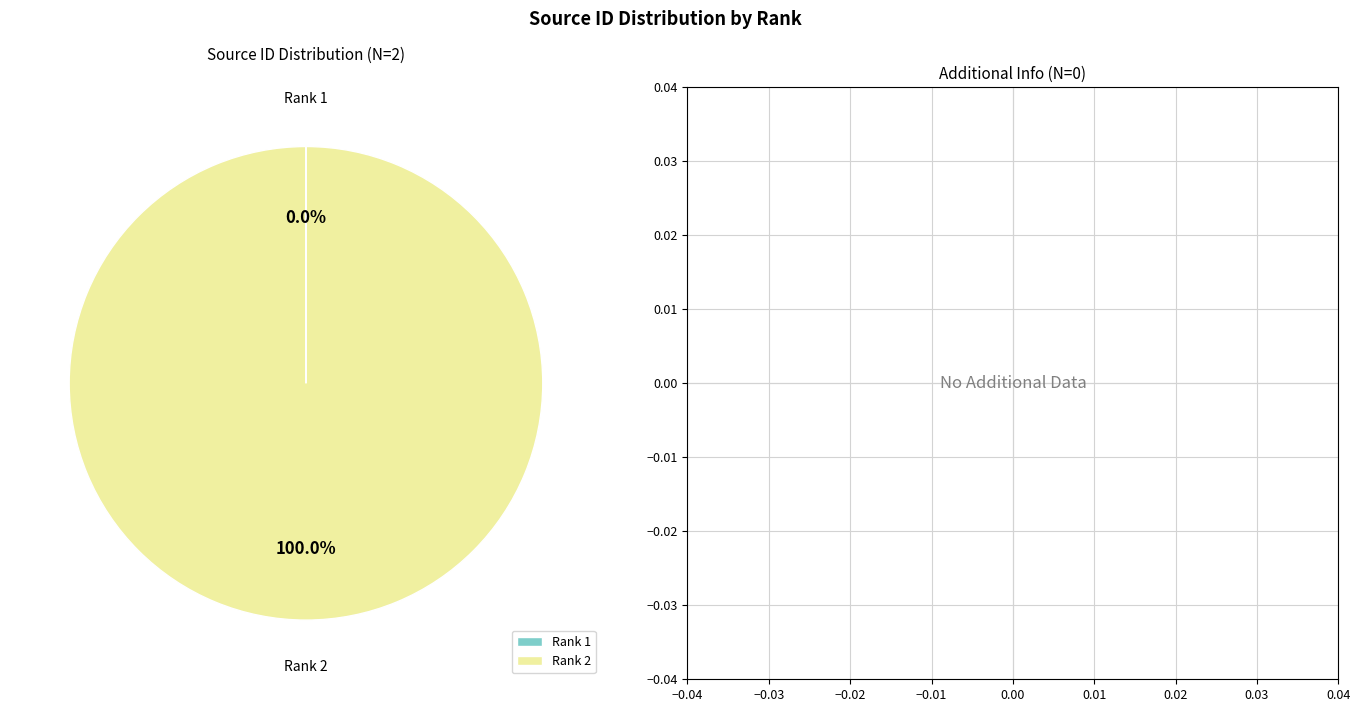

Does any single category account for the majority?

Yes